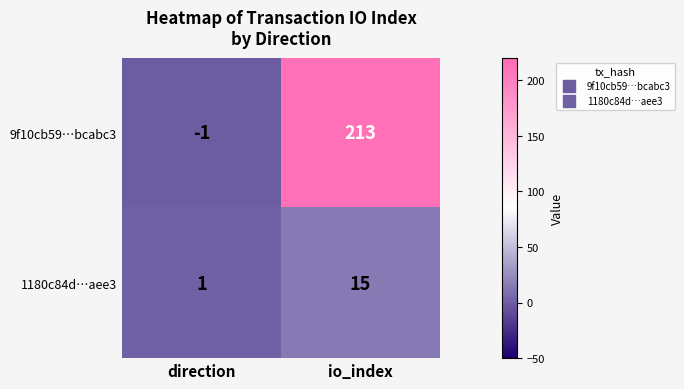

Rank the series at io_index from lowest to highest value.

1180c84d…aee3, 9f10cb59…bcabc3